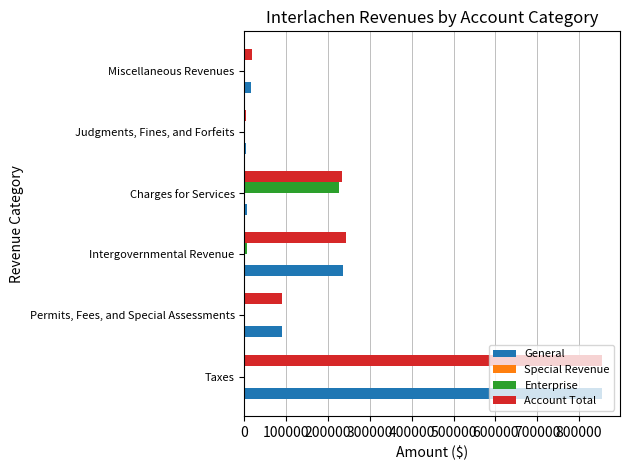

Which series has the largest total across all categories?

Account Total